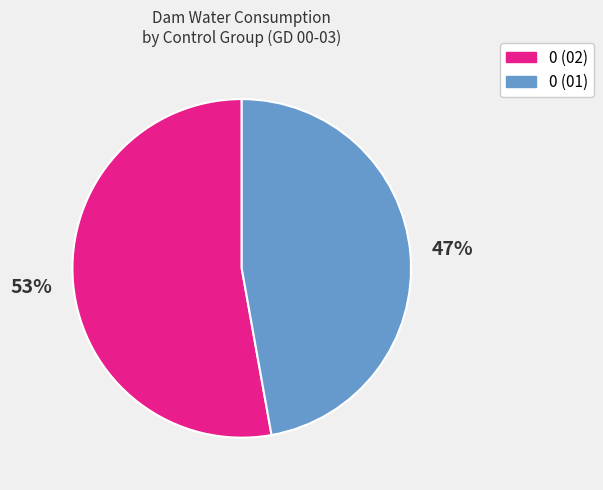

What is the smallest slice in the pie chart?

0 (01)